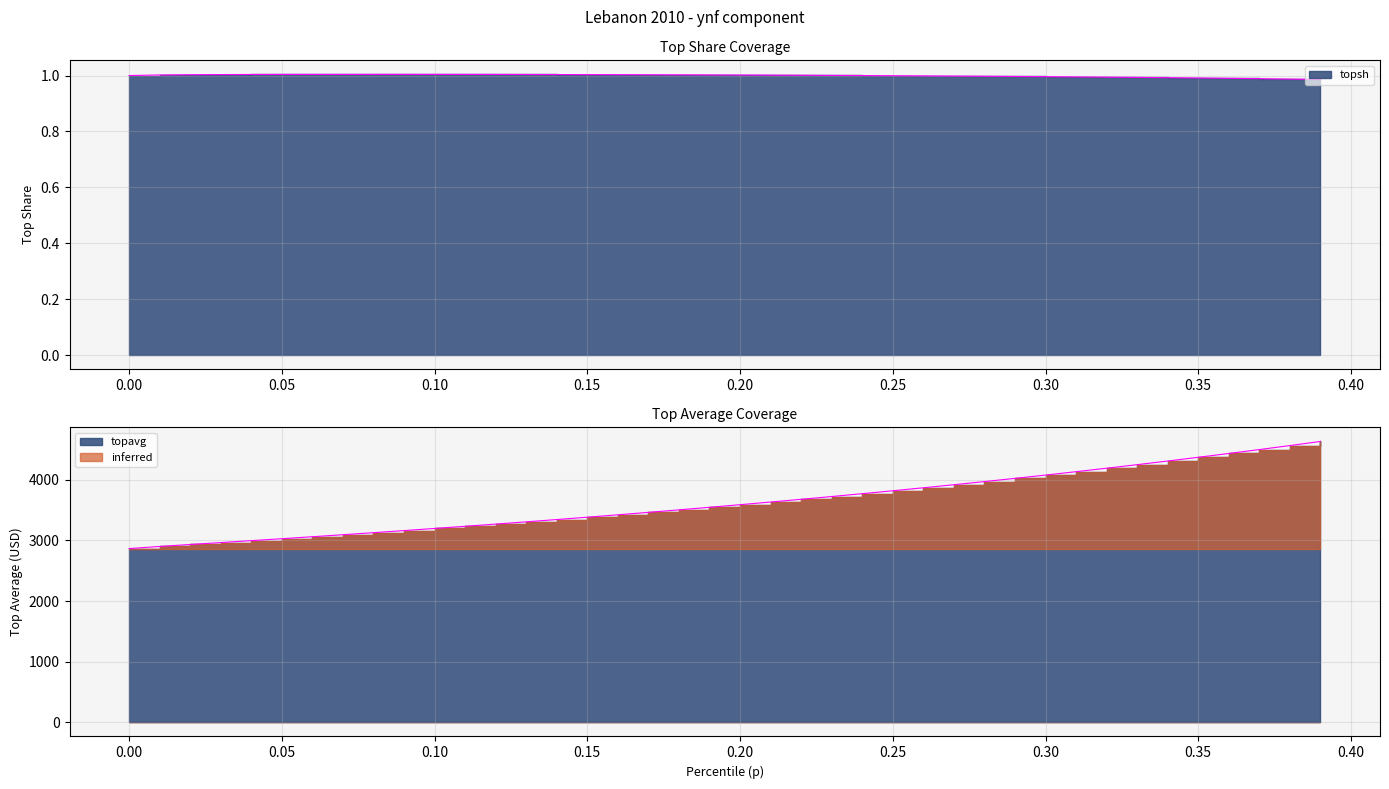

True or false: topsh and topavg cross at least once.

False